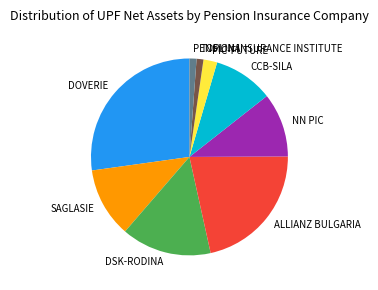

Do CCB-SILA and NN PIC together represent more than half of the pie?

No